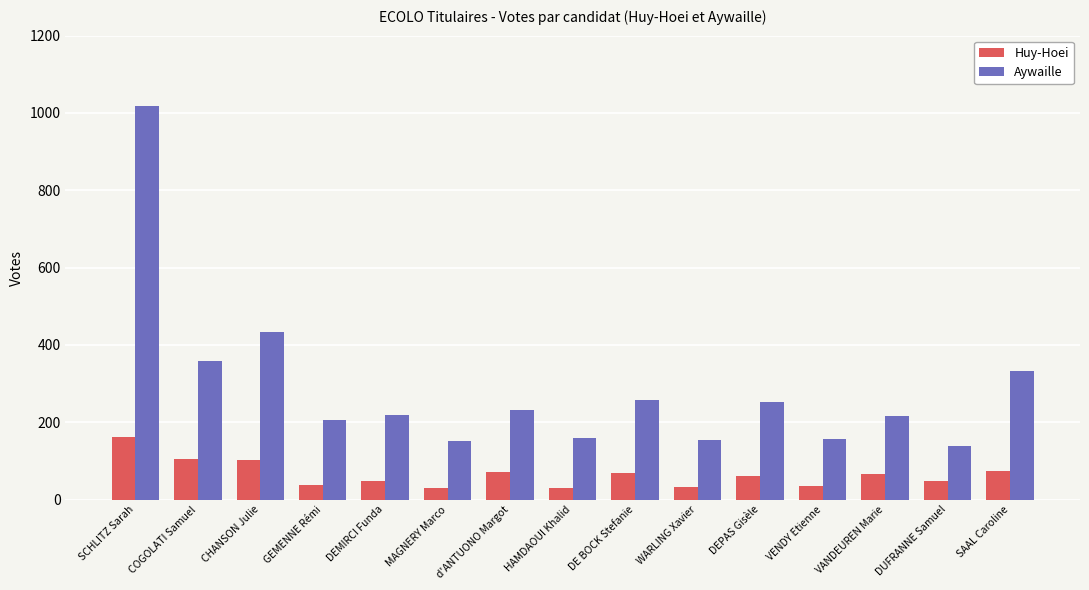

At which label is Aywaille closest to 577?

CHANSON Julie